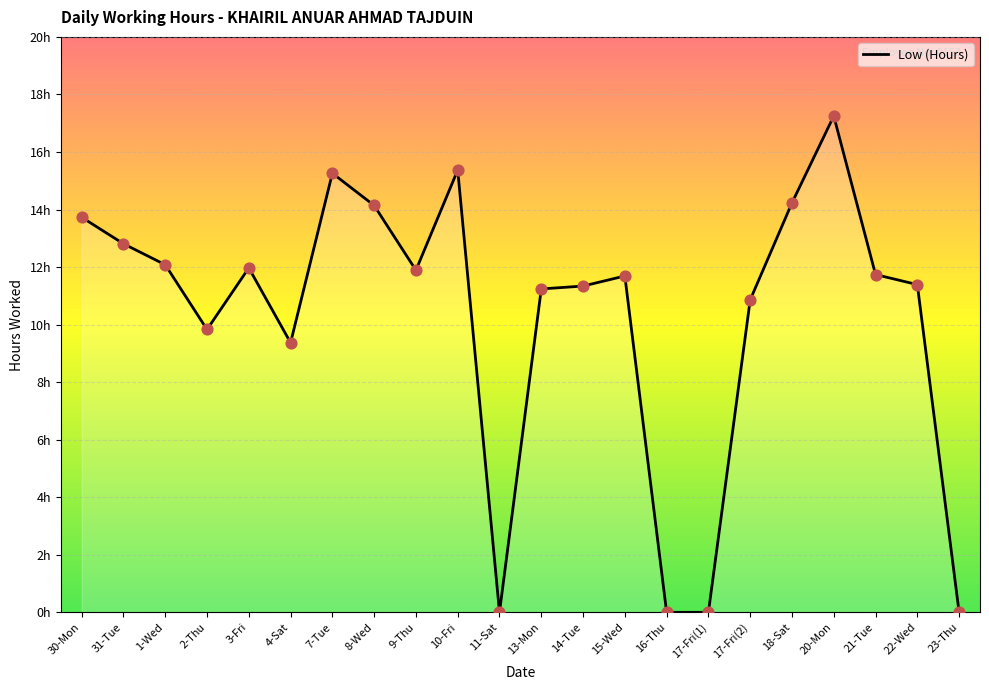

Between 1-Wed and 7-Tue, which is larger?

7-Tue